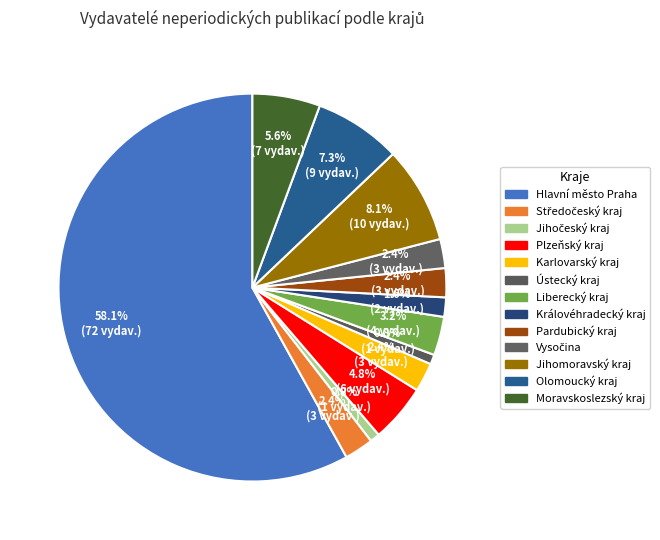

To the nearest percent, what is the difference between the largest and smallest slice percentages?

57%